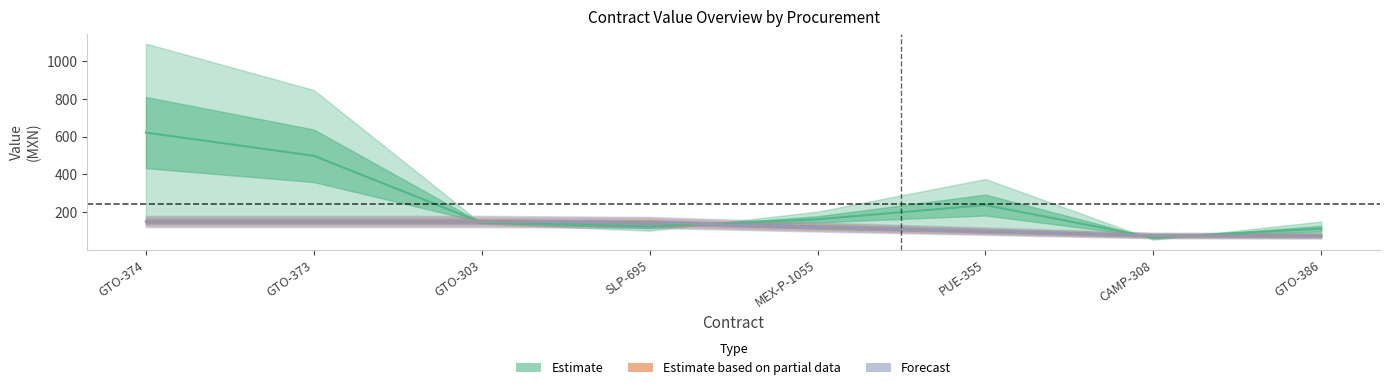

Reading right to left, what are all the values shown in this chart?

Estimate: GTO-386=113.1	CAMP-308=65.6	PUE-355=237.8	MEX-P-1055=162.4	SLP-695=124.1	GTO-303=145.0	GTO-373=498.8	GTO-374=621.8
Estimate based on partial data: GTO-386=75.4	CAMP-308=76.8	PUE-355=99.8	MEX-P-1055=121.8	SLP-695=146.2	GTO-303=150.8	GTO-373=150.8	GTO-374=150.8
Forecast: GTO-386=75.4	CAMP-308=76.8	PUE-355=99.8	MEX-P-1055=121.8	SLP-695=146.2	GTO-303=150.8	GTO-373=150.8	GTO-374=150.8